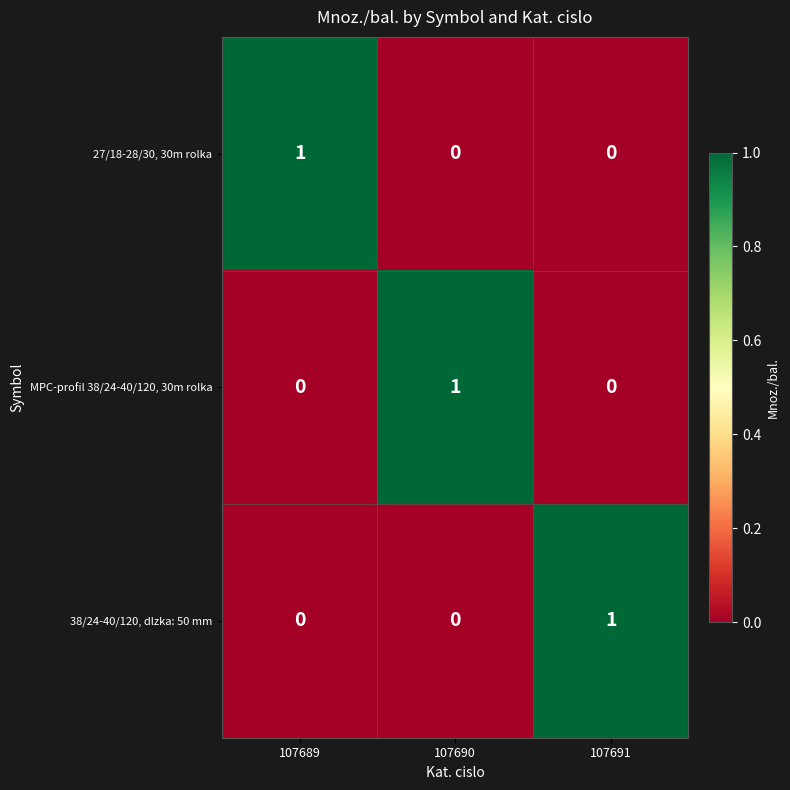

Count the 27/18-28/30, 30m rolka values in the range 0 to 1.

3